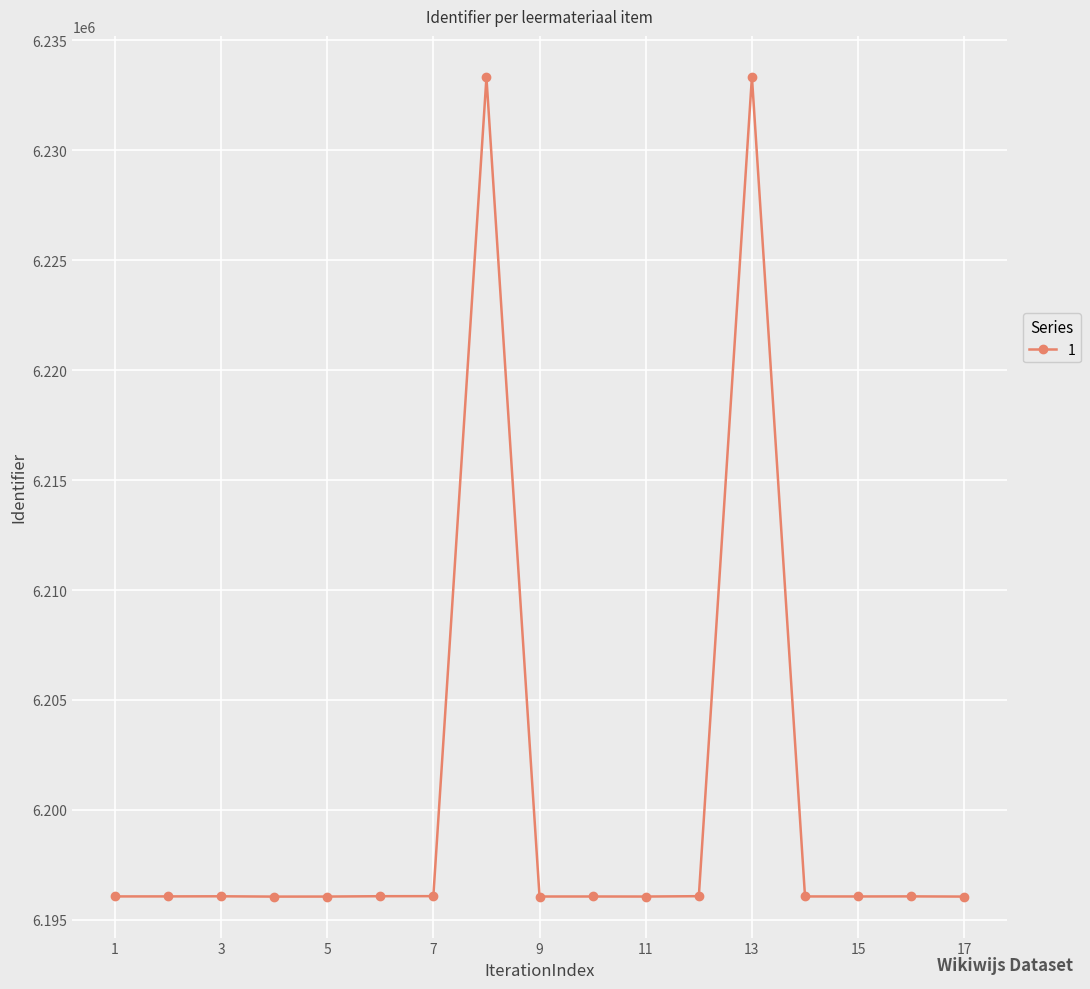

What is the difference between the maximum and minimum values?

37269